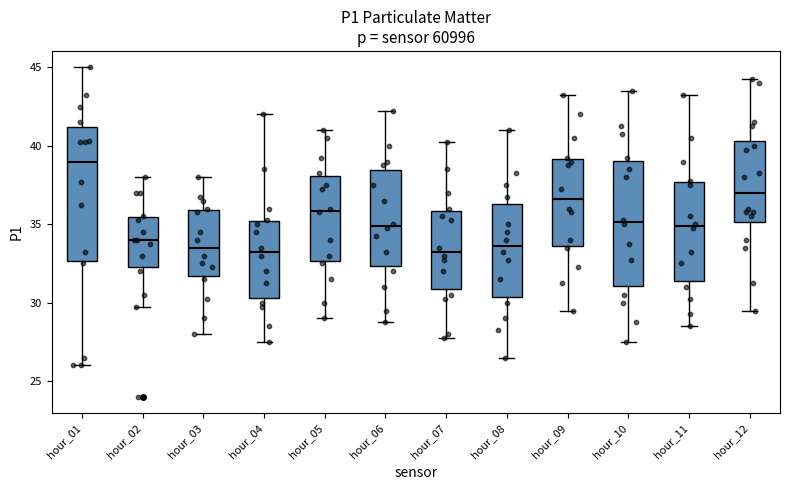

Where is the upper edge of the box for hour_07 on the y-axis? The values are not printed on the chart, so give them approximately, as read against the axis.

36.0